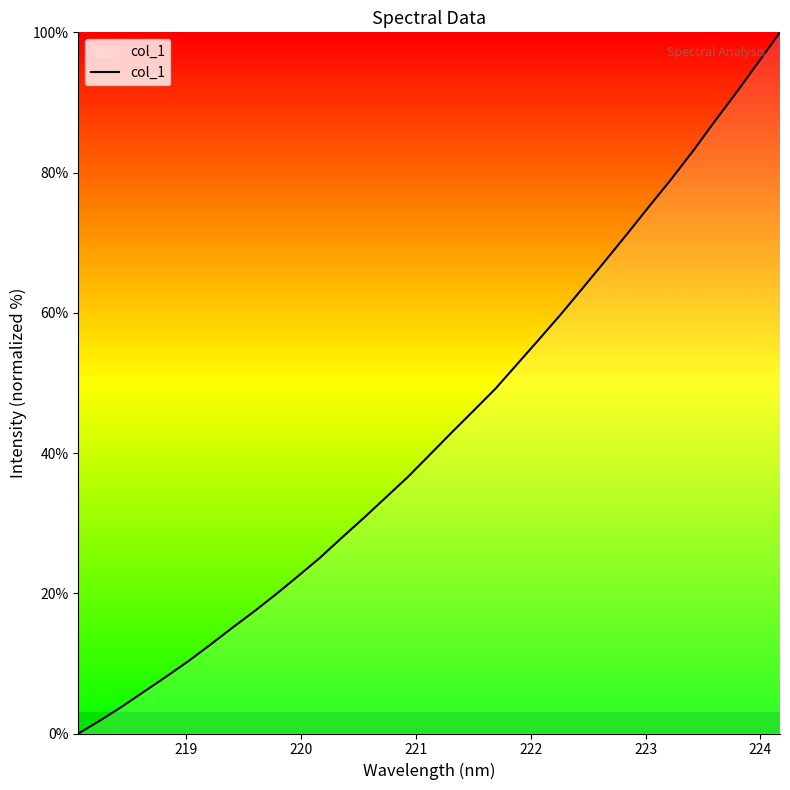

What is the maximum value shown in the chart?

100.0